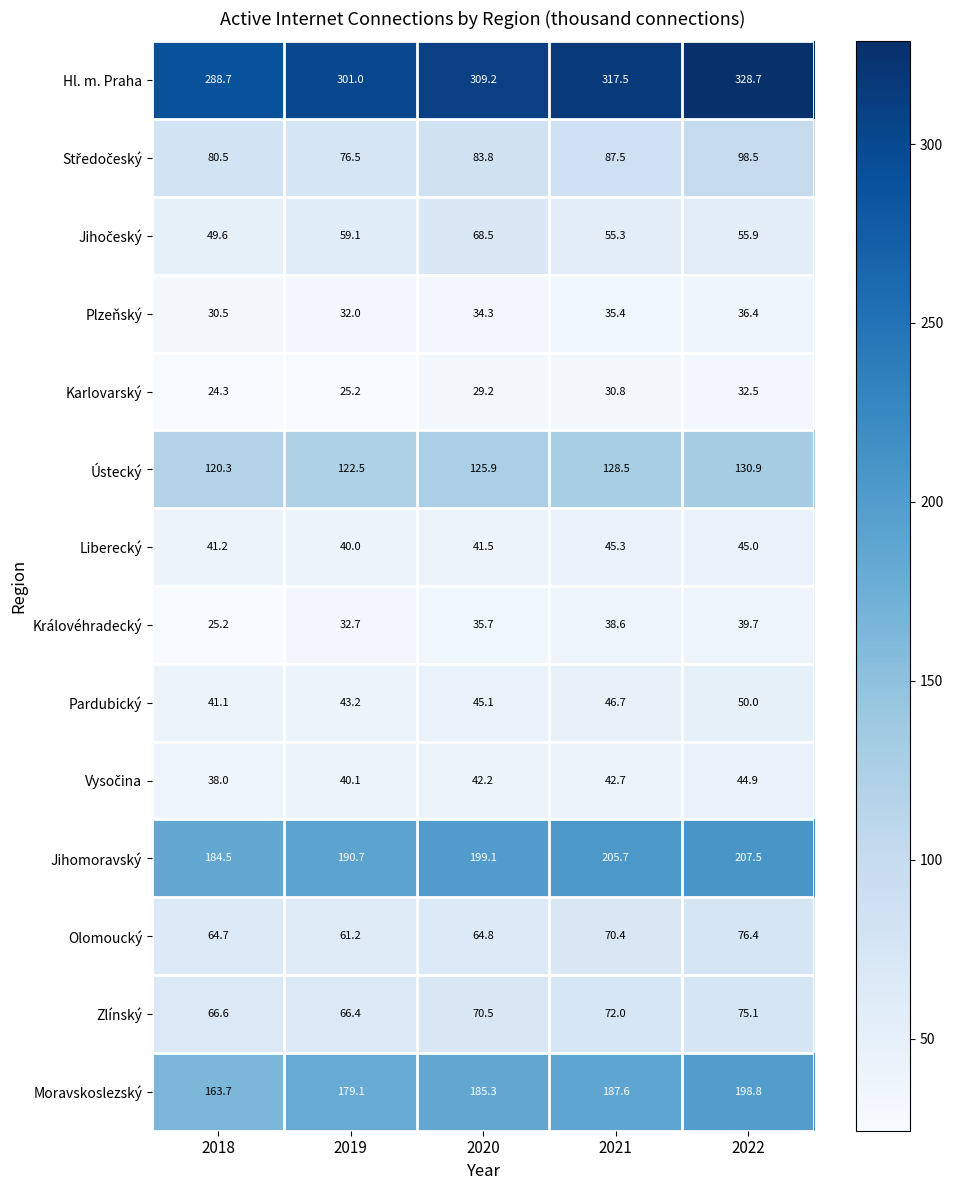

Which series has the largest range (max minus min)?

Hl. m. Praha